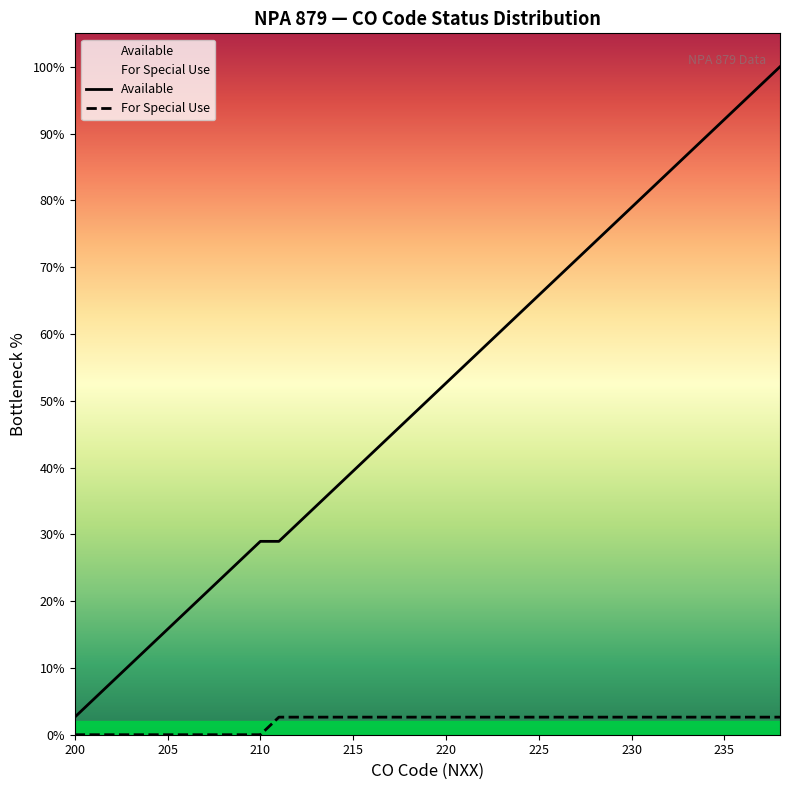

What is the highest value of the For Special Use series?

2.6